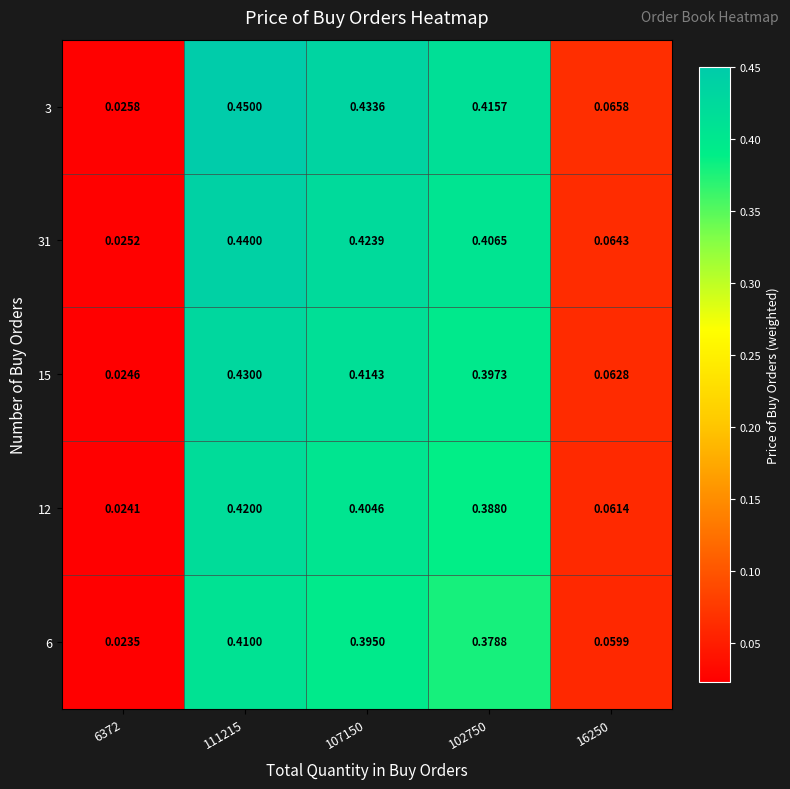

Is the value of 12 at 107150 greater than the value of 6 at 111215?

No